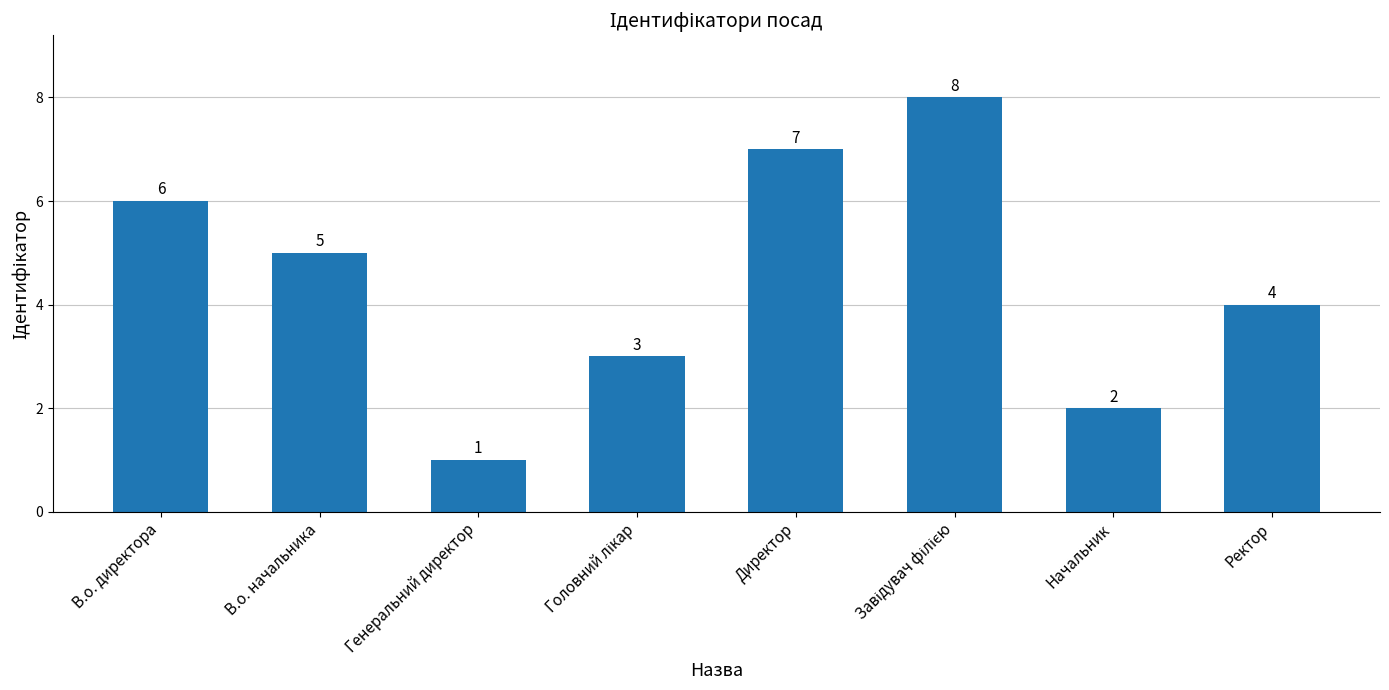

True or false: the data shows 7 at Директор.

True